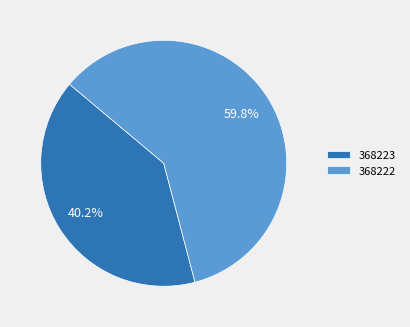

Rank the categories by value from highest to lowest.

368222, 368223